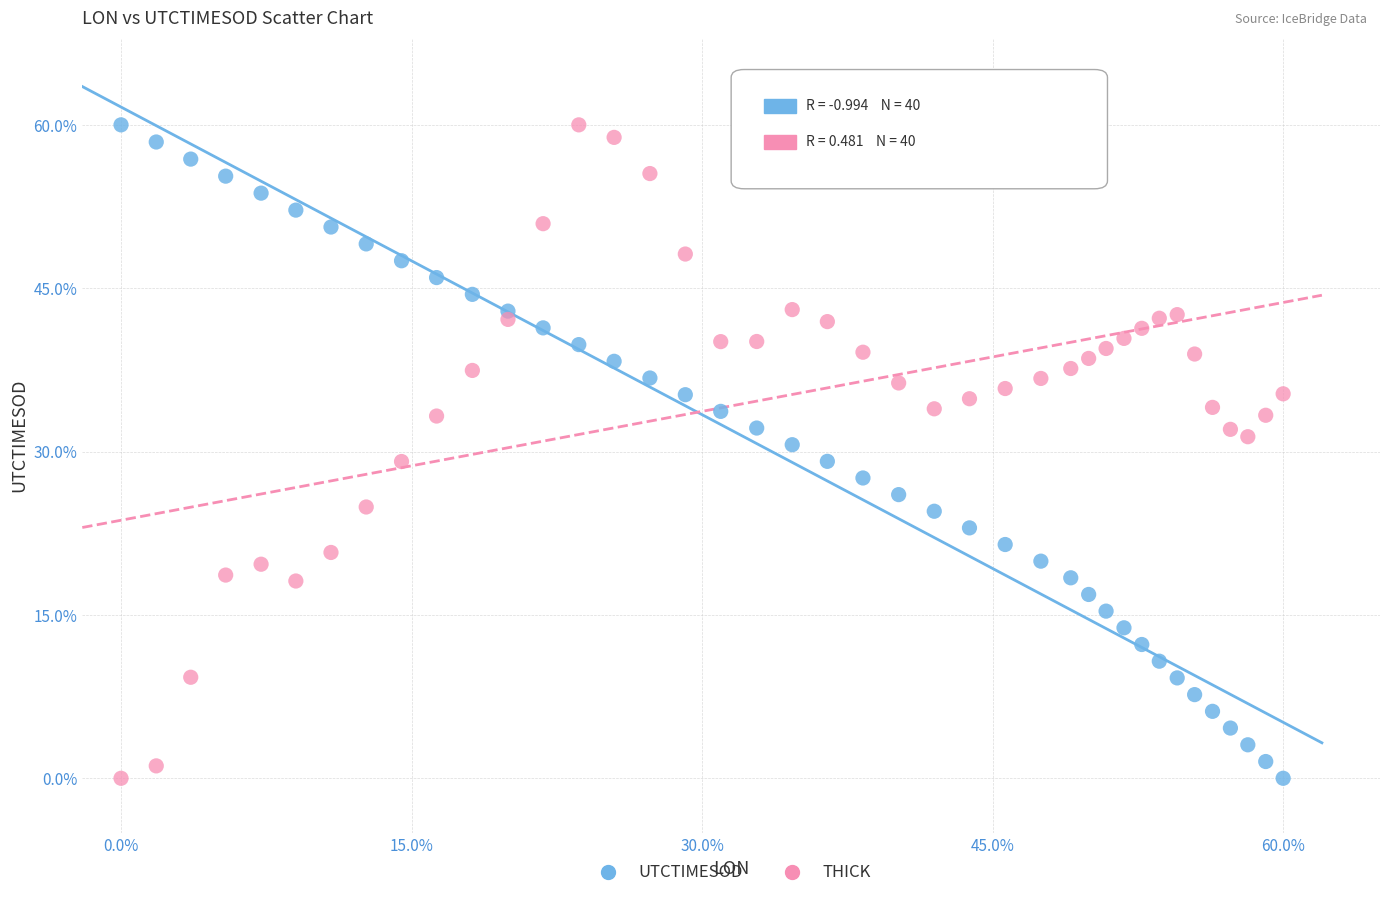

What is the X range (max minus min) for the scatter plot?

60.0